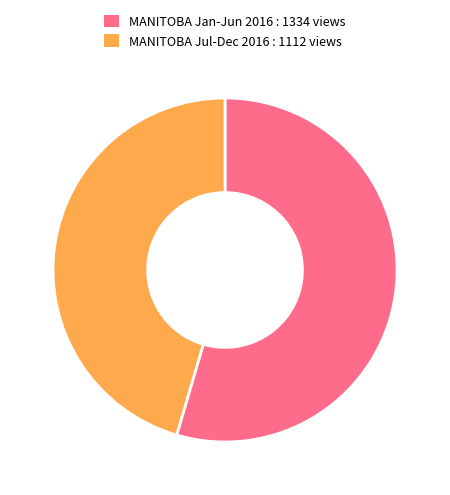

Approximately how many times larger is the value at MANITOBA Jul-Dec 2016 : 1112 views compared to MANITOBA Jan-Jun 2016 : 1334 views?

0.8